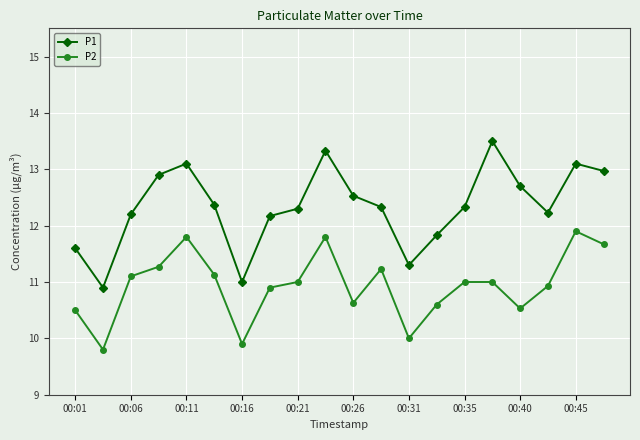

What is the average value of the P2 series?

10.9